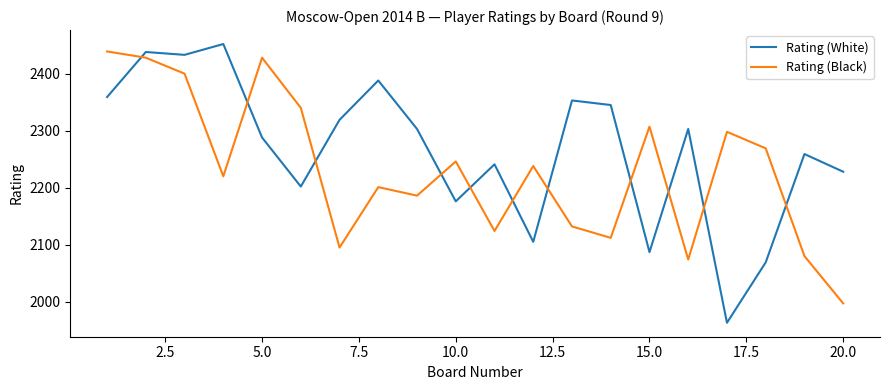

After their last crossing, which series has the higher values: Rating (White) or Rating (Black)?

Rating (White)